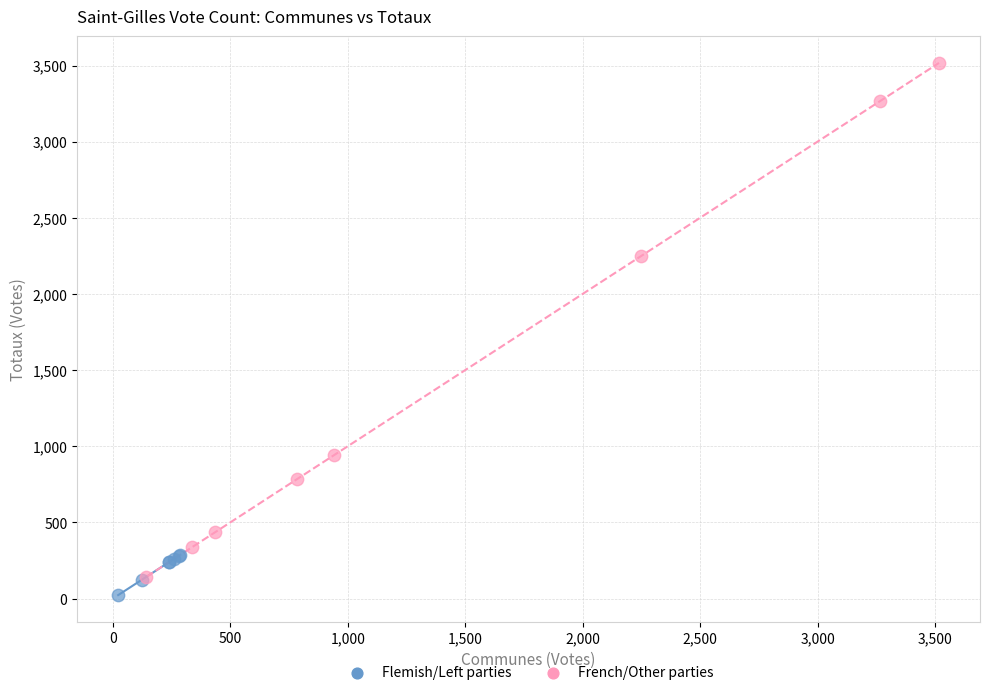

Which series has the widest spread of Y values?

French/Other parties